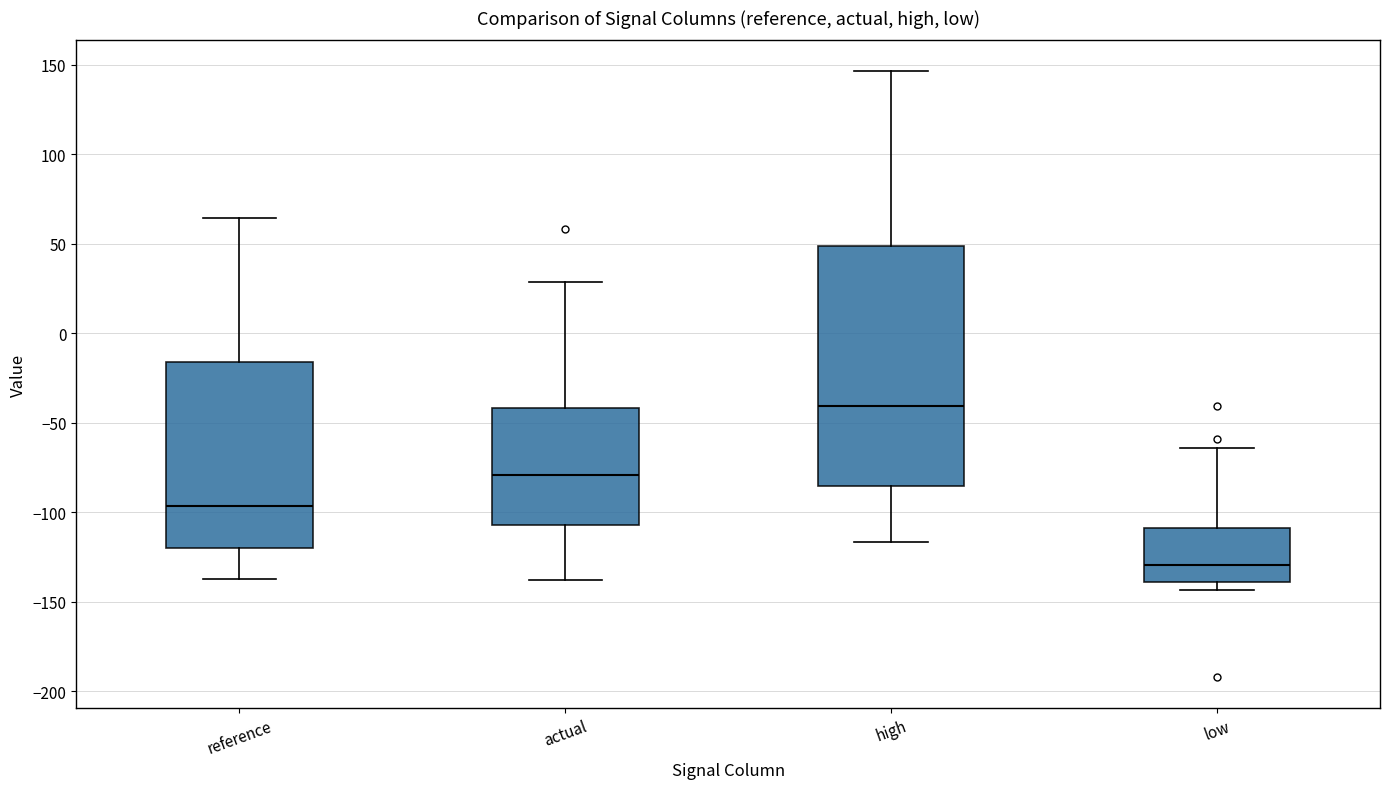

Reading left to right, transcribe this box plot: for each box, give where its median line is, the range the box spans, and where its two whiskers end, as read against the y-axis. The values are not printed on the chart, so give them approximately, as read against the axis.

reference: median -95, box -120 to -15, whiskers -140 to 65
actual: median -80, box -105 to -40, whiskers -140 to 30
high: median -40, box -85 to 50, whiskers -115 to 145
low: median -130, box -140 to -110, whiskers -145 to -65